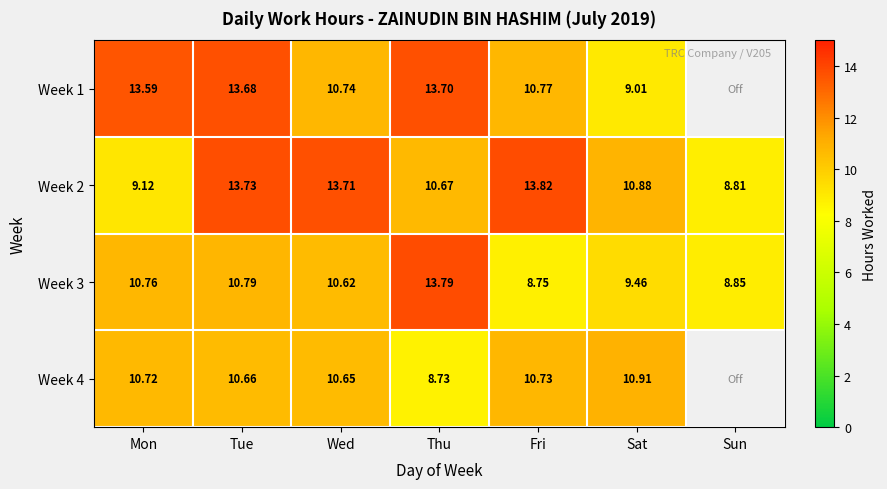

The value of Week 2 at Tue is 5.6. True or false?

False